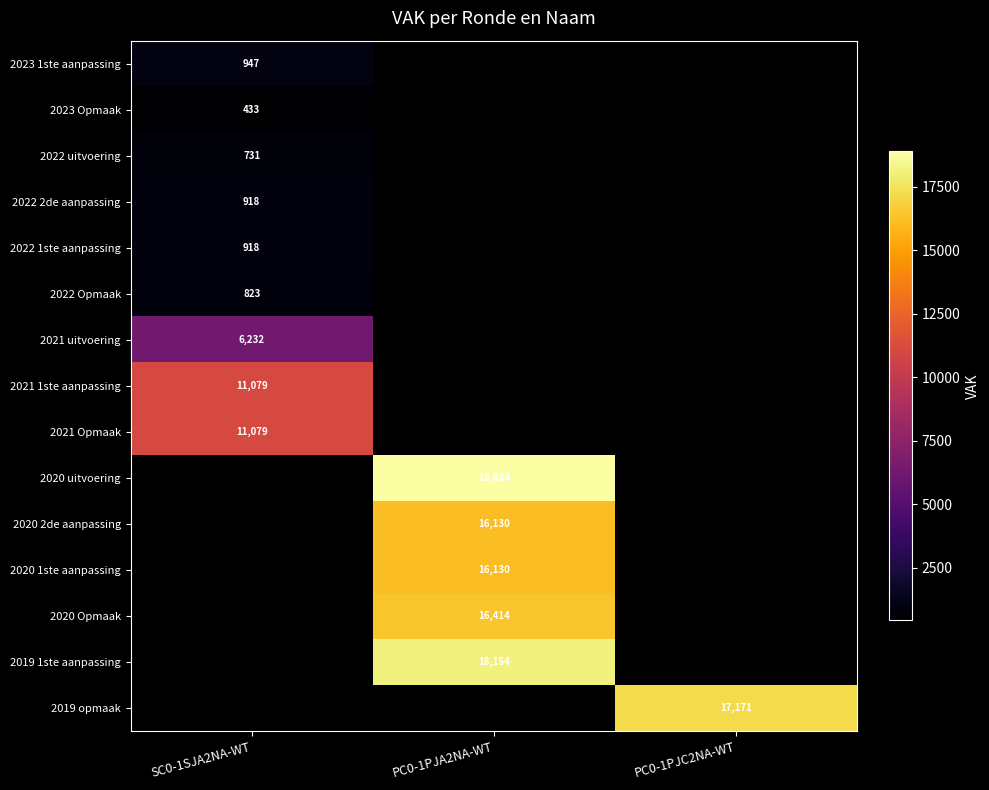

The 2019 opmaak series shows 17171 at PC0-1PJC2NA-WT. True or false?

True